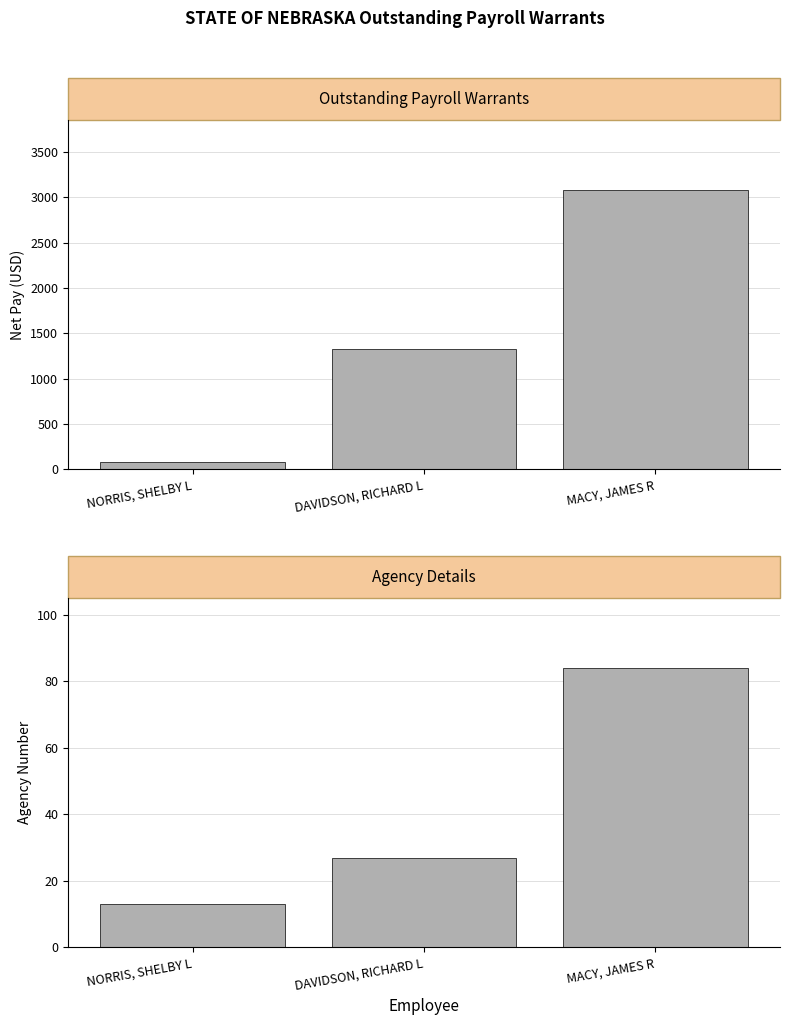

What is the approximate value of Agency Number at MACY, JAMES R?

84.0